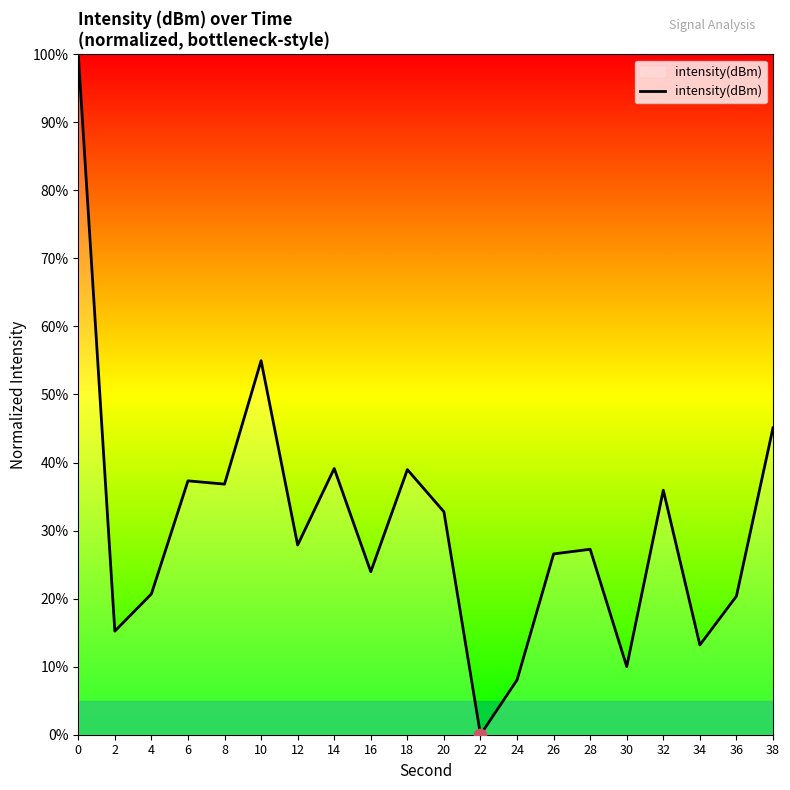

Between 28 and 4, which is larger?

28